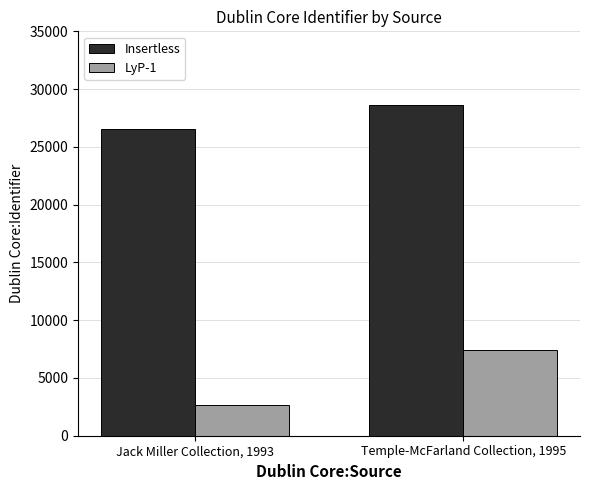

The value of LyP-1 at Jack Miller Collection, 1993 is 2661. True or false?

True